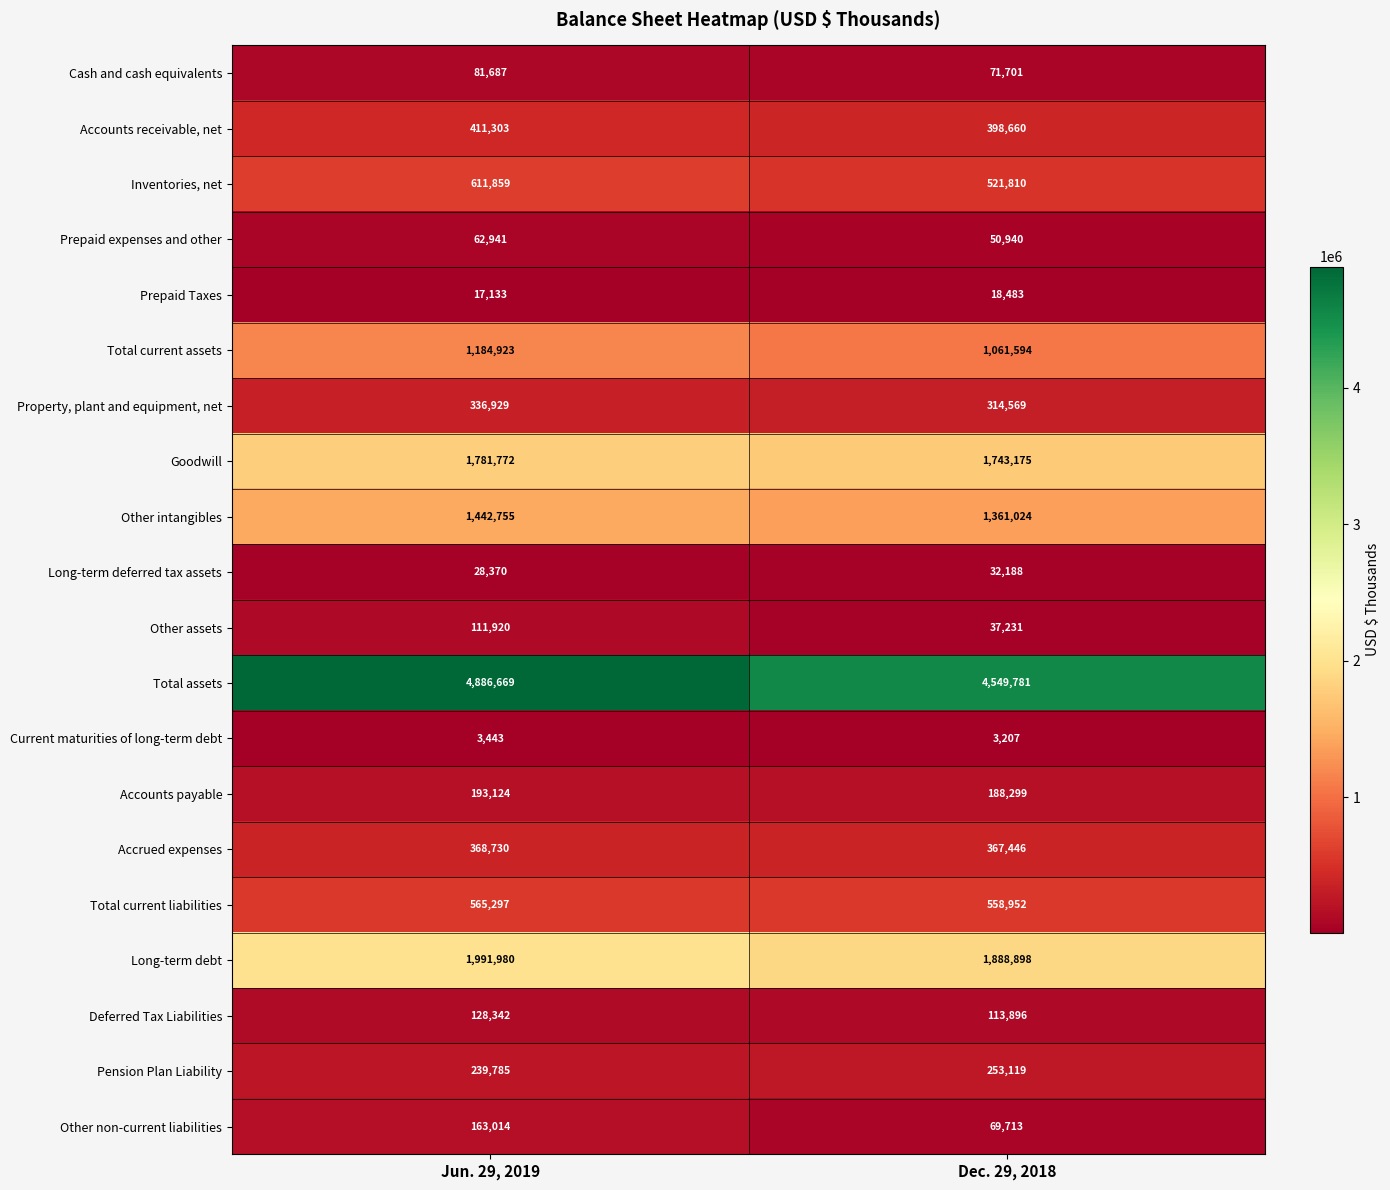

Which category has the lowest value in the Property, plant and equipment, net series?

Dec. 29, 2018